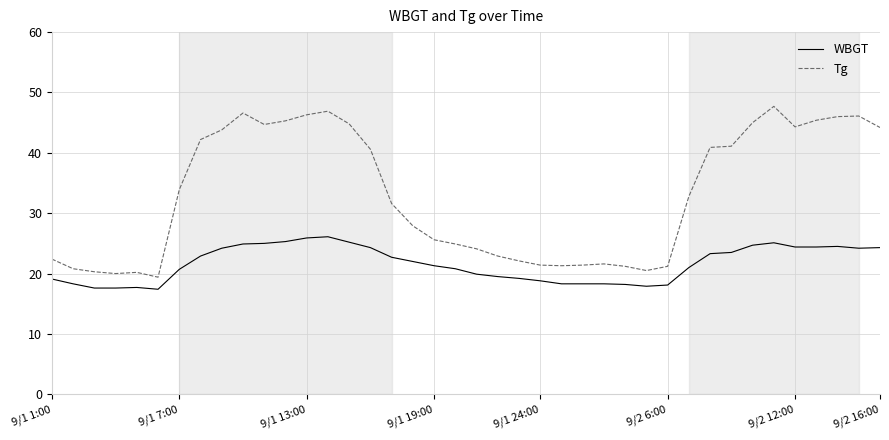

What is the minimum value for Tg?

19.4